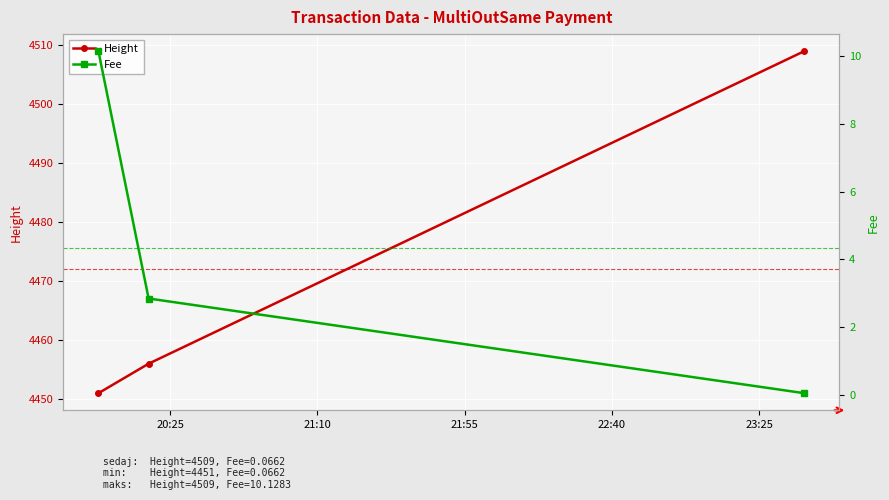

Which series has the largest total across all categories?

Height